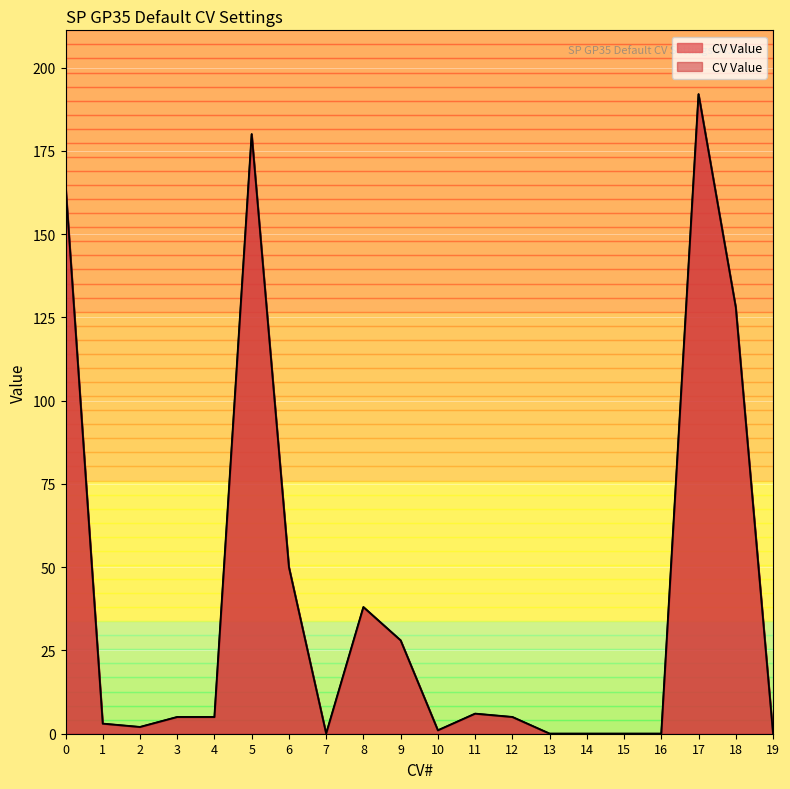

What is the difference between the second highest and second lowest values?

180